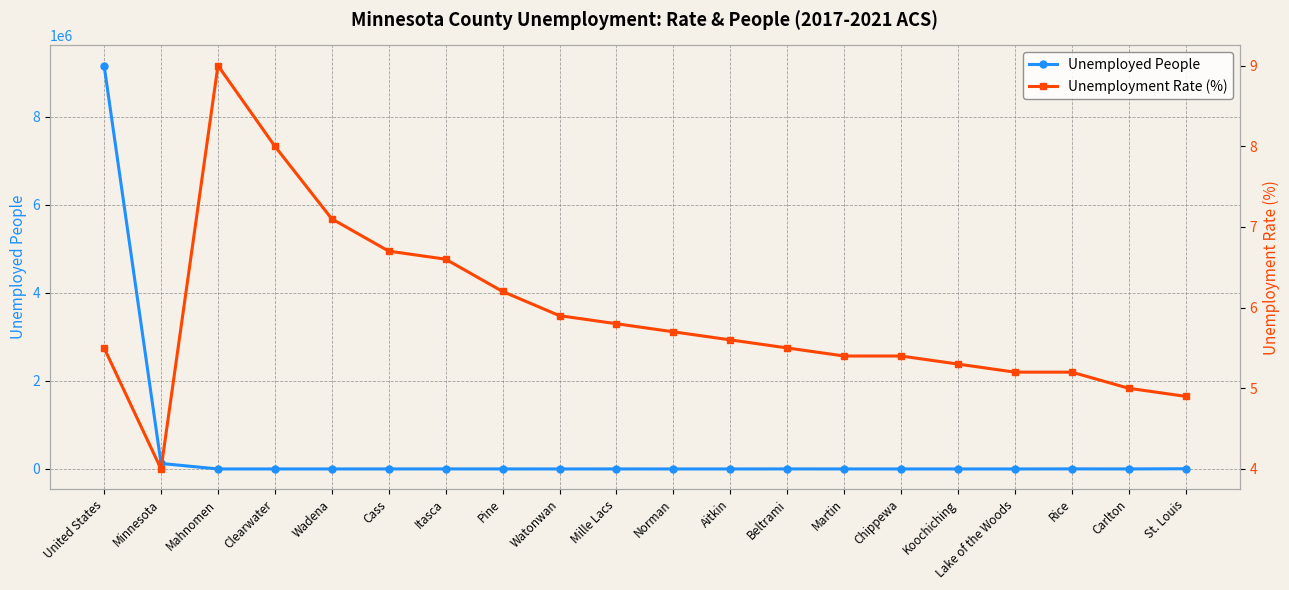

Which label corresponds to the smallest value in the chart?

Minnesota